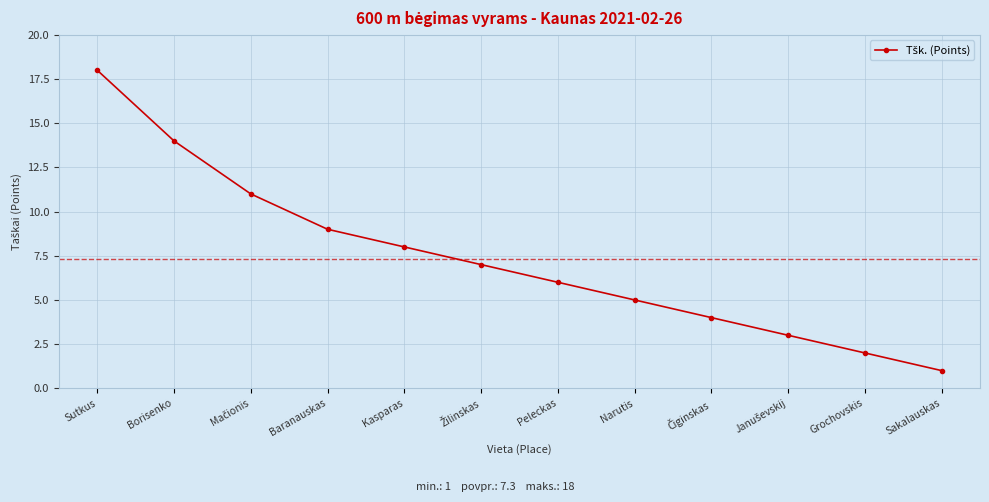

The value at Grochovskis is 1. True or false?

False